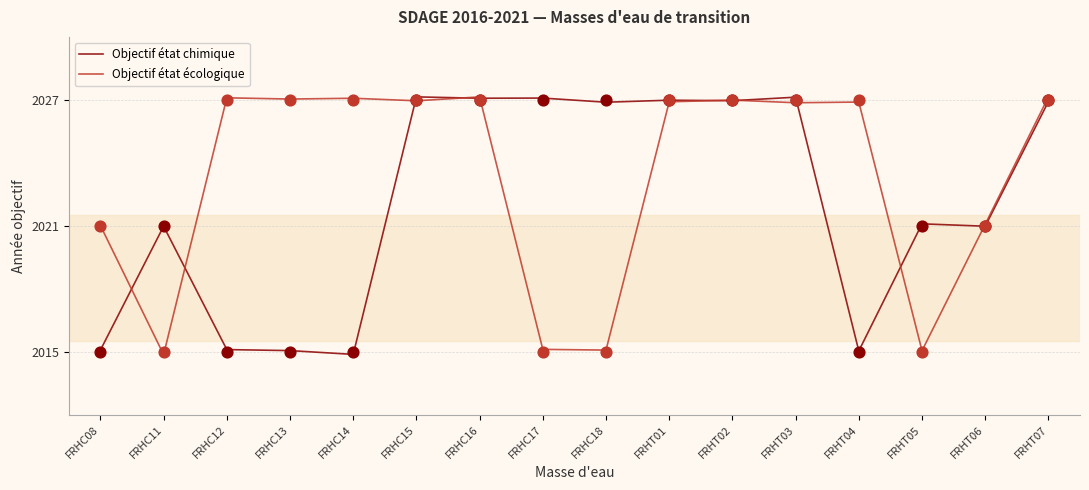

Which series contains the lowest Y value?

Objectif état écologique